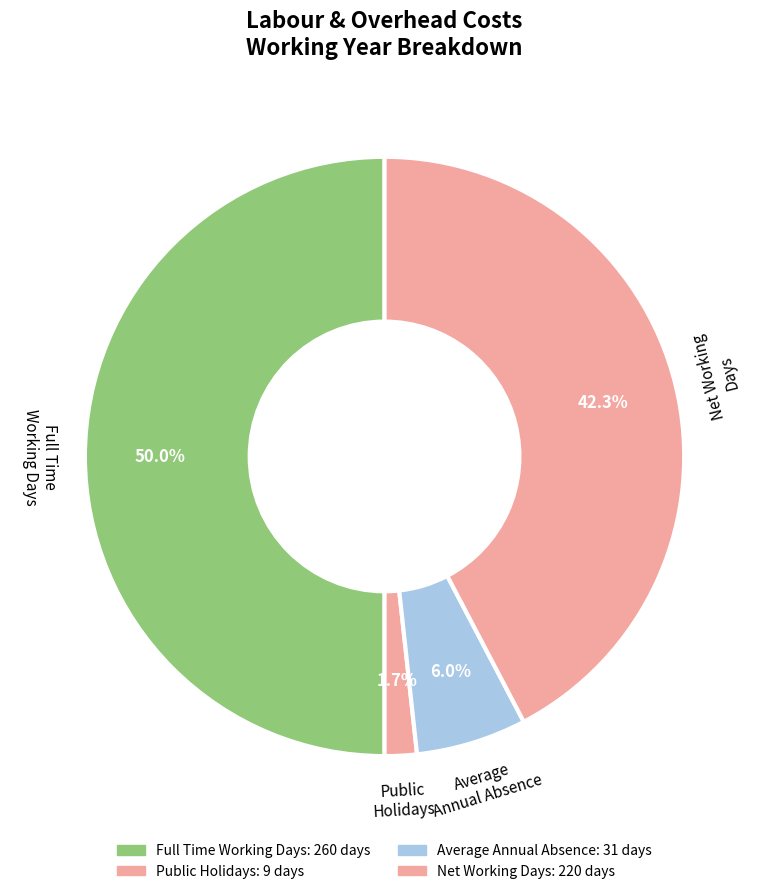

Count the number of slices in the pie.

4